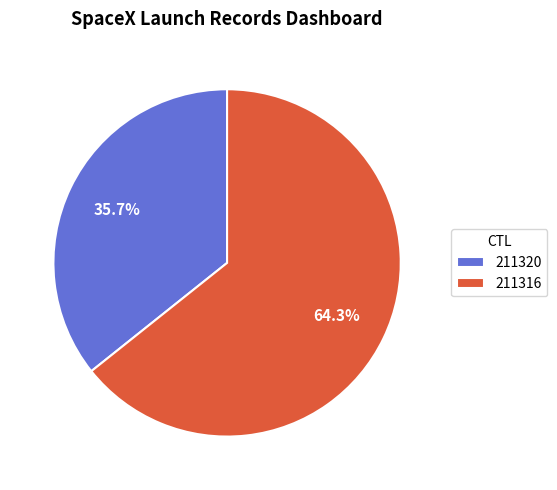

Which category has the biggest portion of the pie?

211316